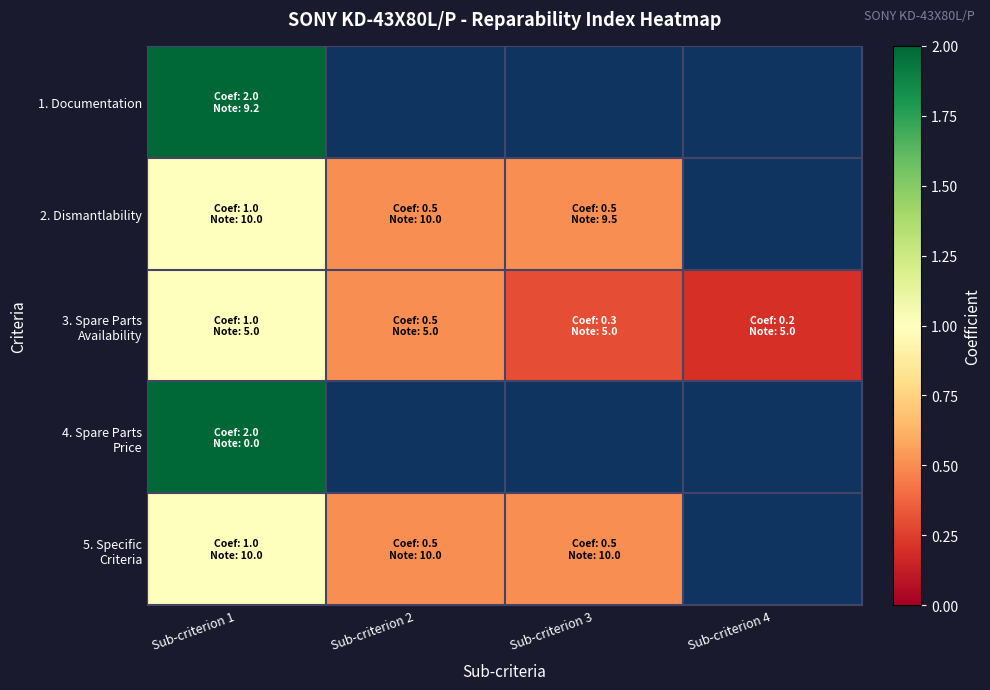

At which category does the chart reach its minimum across all series?

Sub-criterion 4